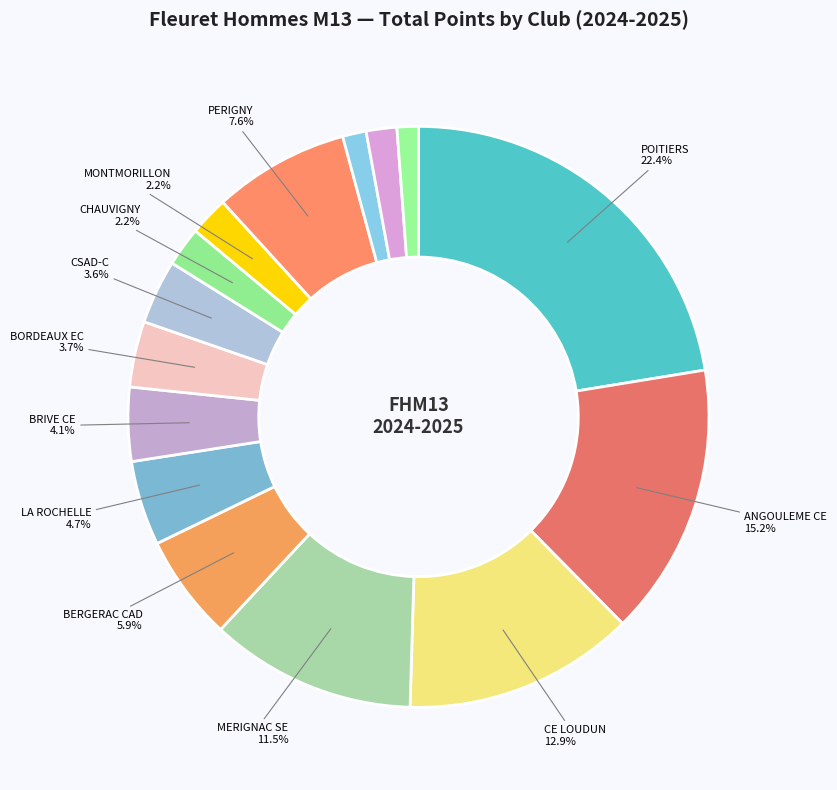

What is the largest slice in the pie chart?

POITIERS